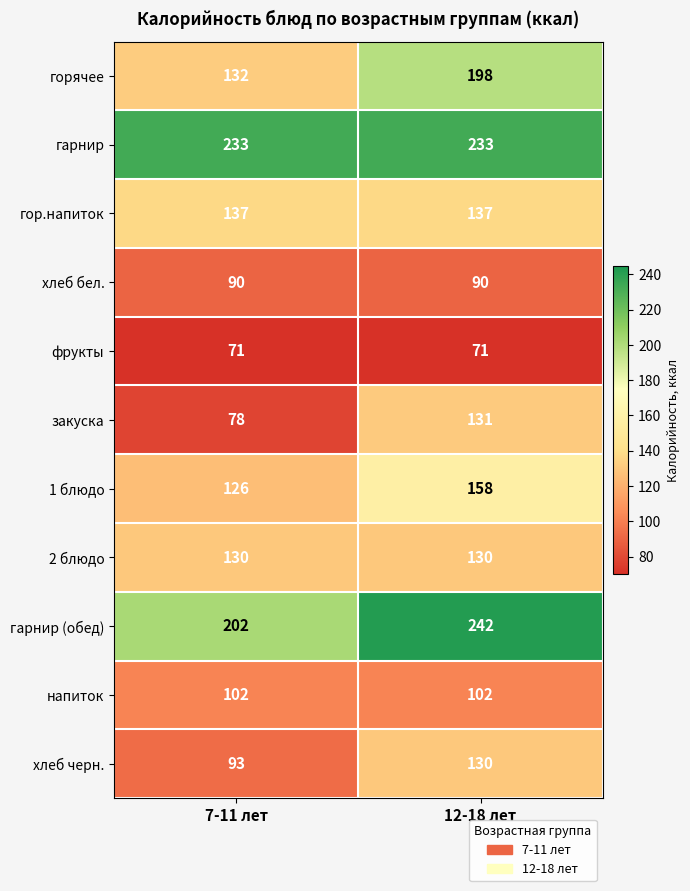

Which series has the largest total across all categories?

гарнир